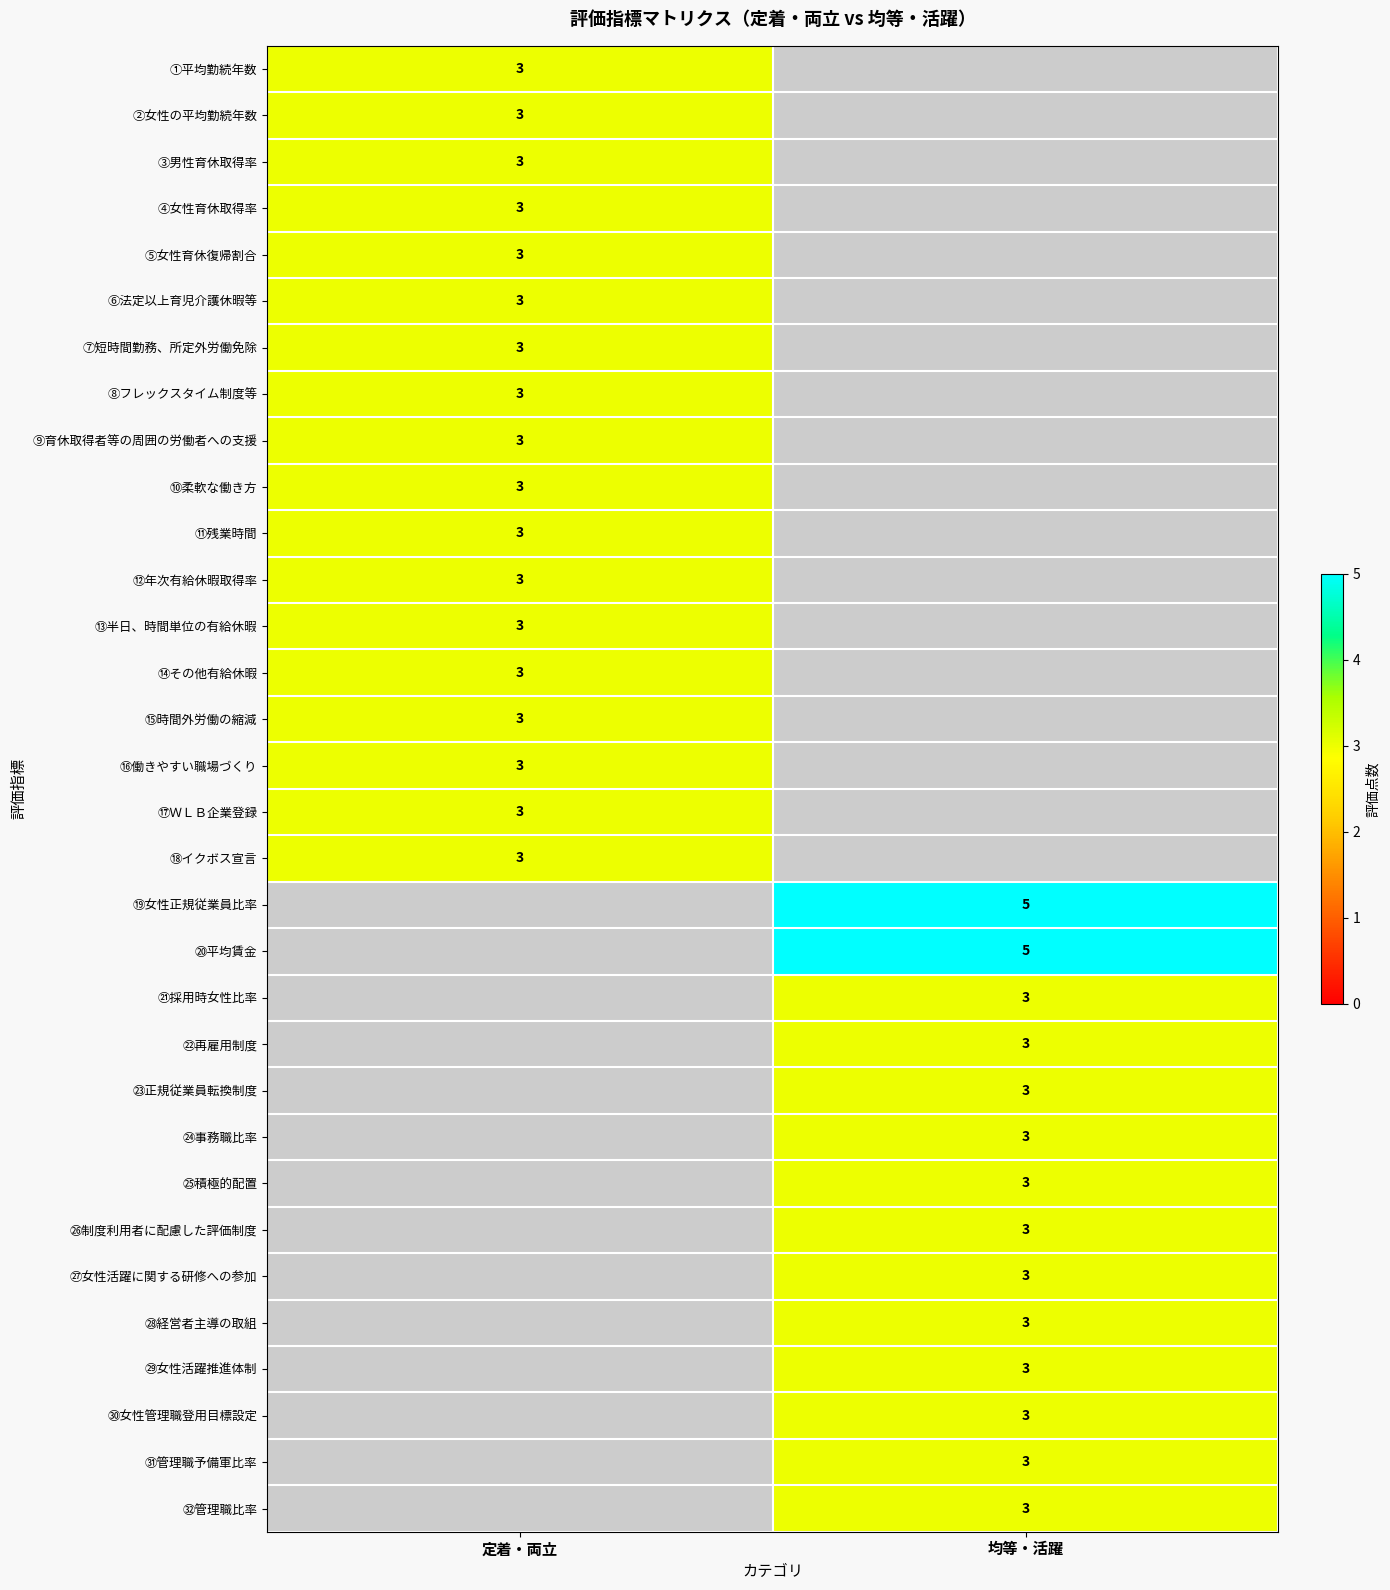

Is it true that ㉔事務職比率 equals 1 at 均等・活躍?

False